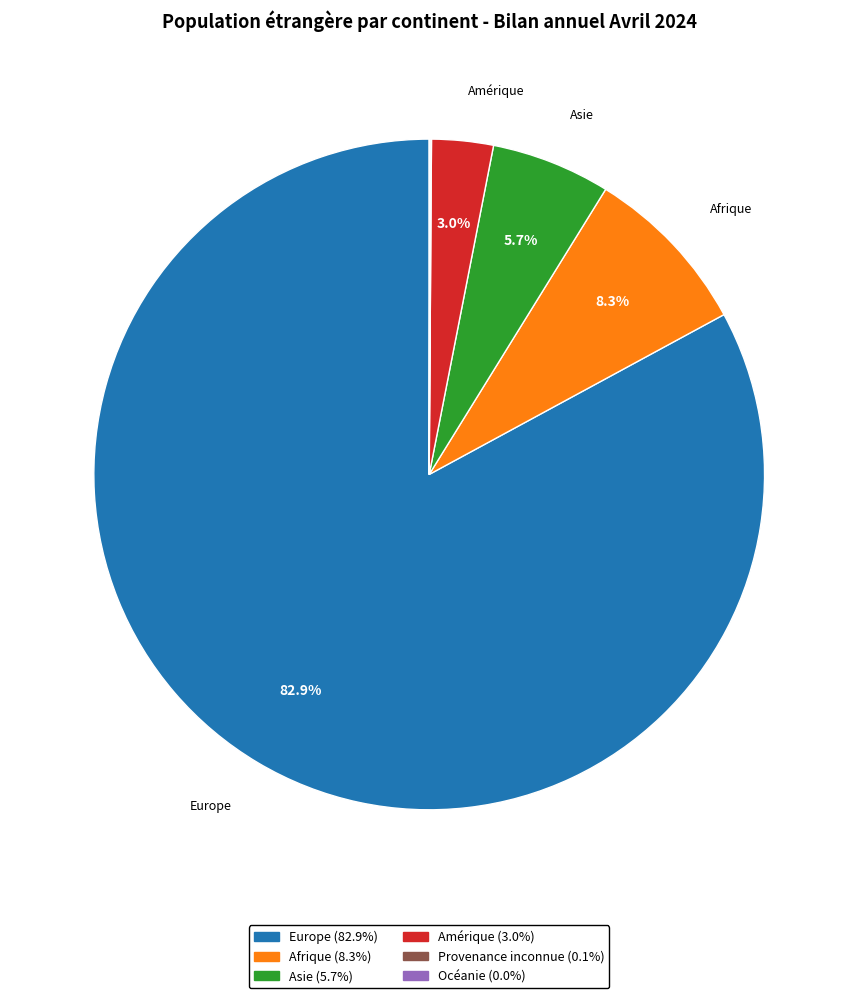

Is there any slice that represents more than half of the pie?

Yes